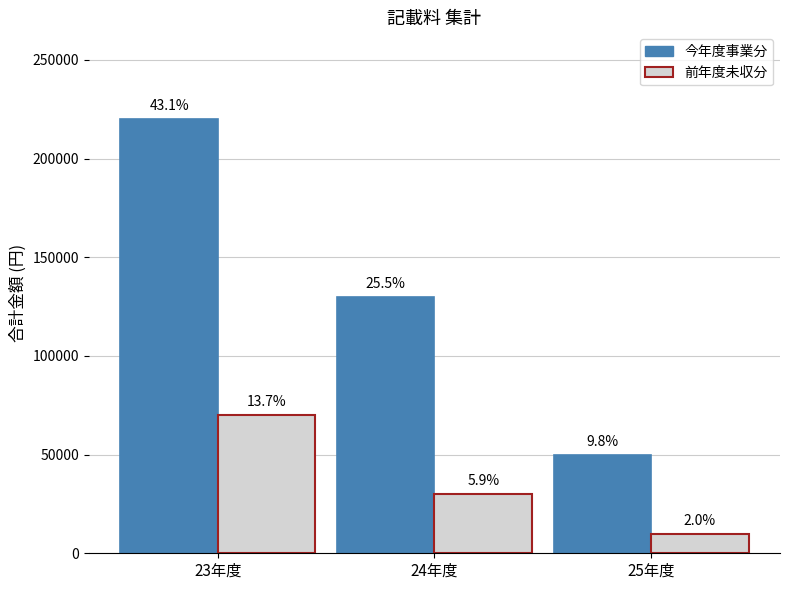

What are all the series names shown in the legend?

今年度事業分, 前年度未収分